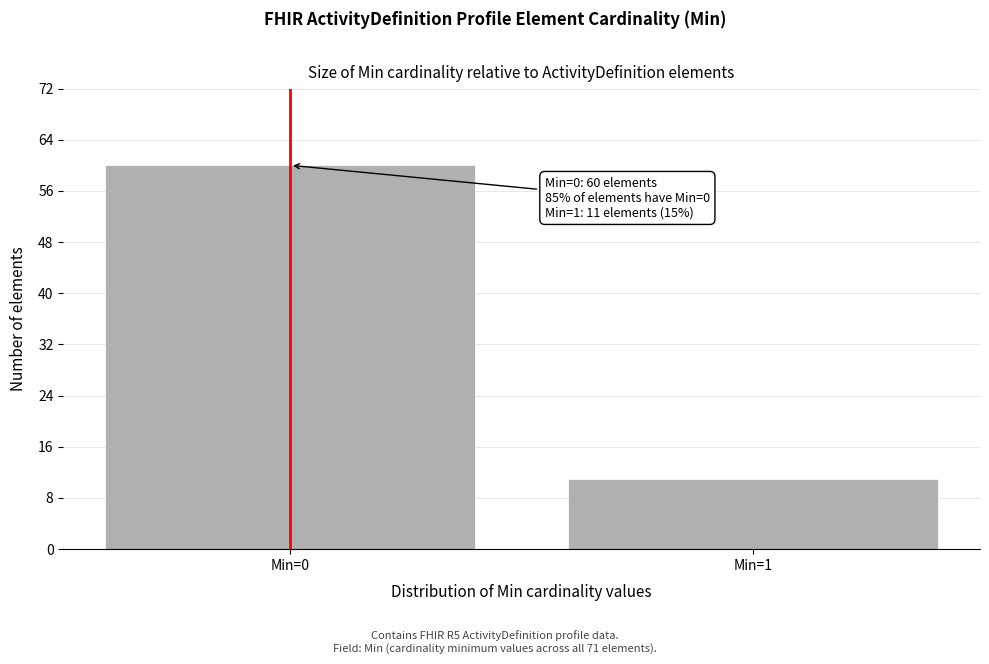

Reading left to right, transcribe all the data shown in this chart.

Min=0=60	Min=1=11